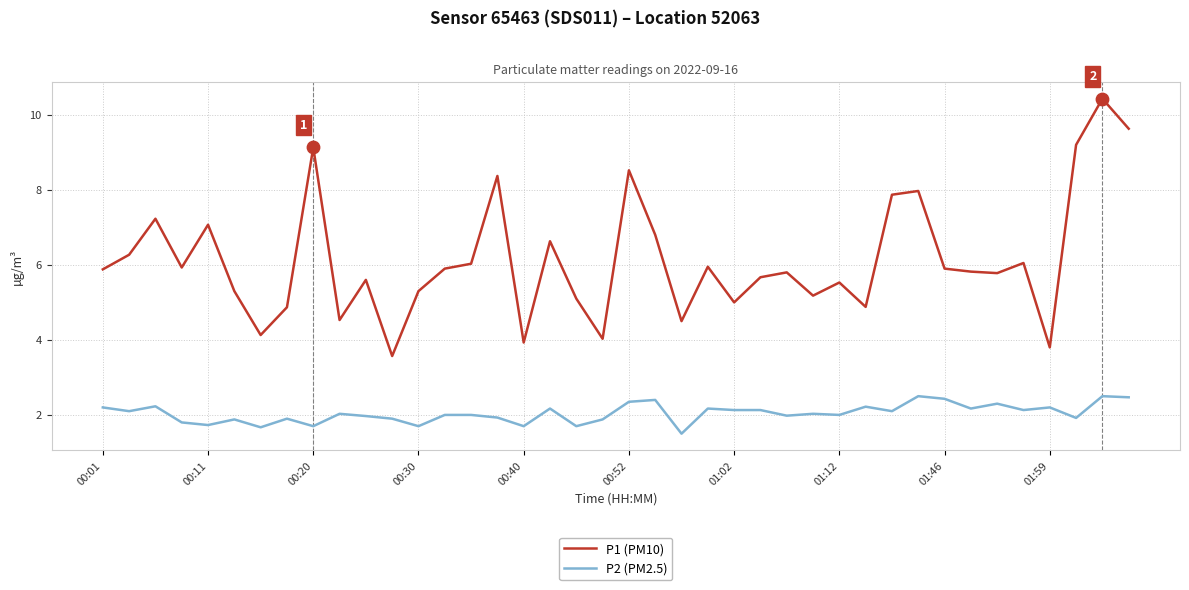

Which series has the largest range (max minus min)?

P1 (PM10)